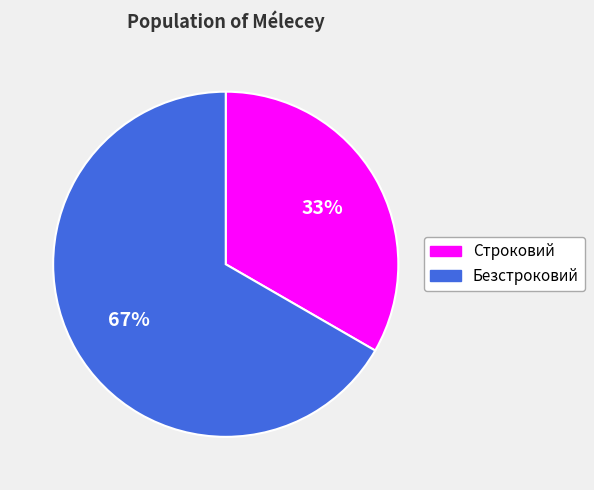

Approximately how many times larger is the value at Безстроковий compared to Строковий?

2.0